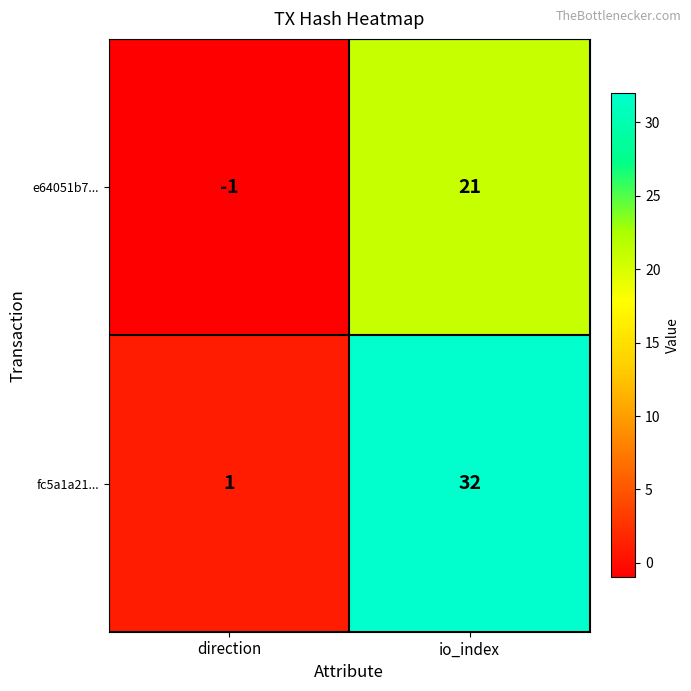

At which category is the sum across all series the highest?

io_index